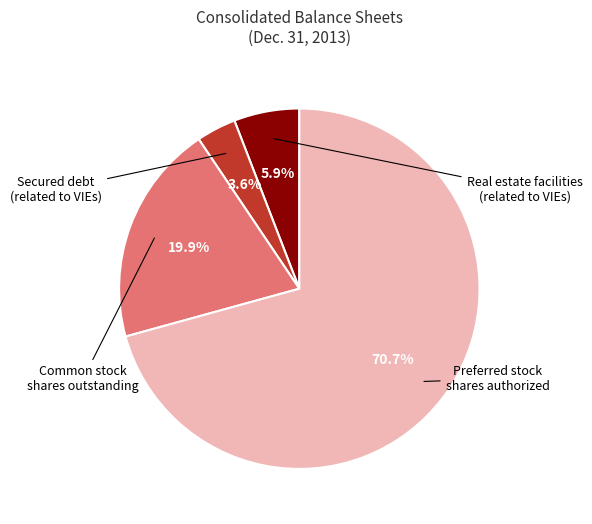

What is the largest slice in the pie chart?

Preferred stock
shares authorized